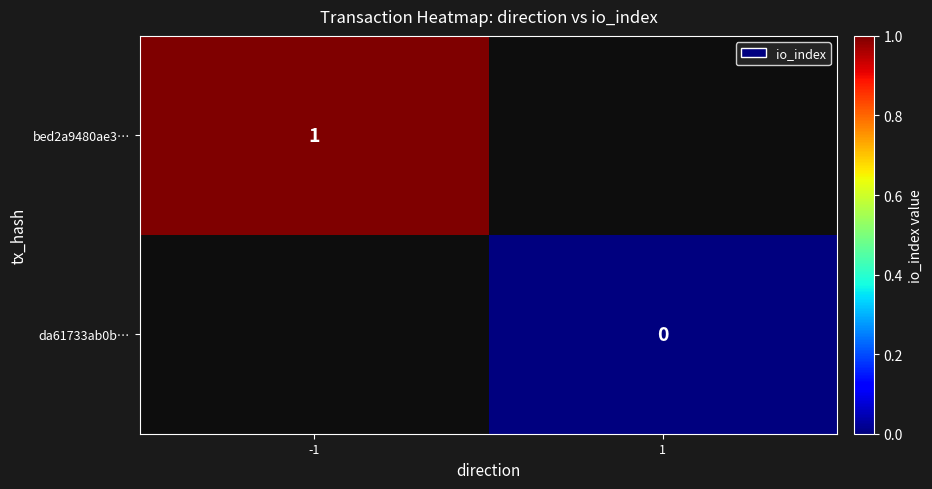

The bed2a9480ae3… series shows 1 at -1. True or false?

True